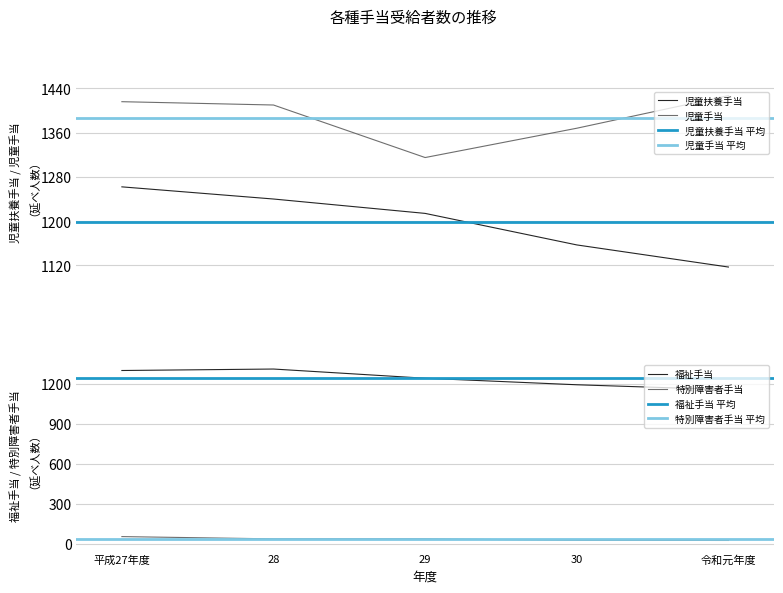

Which has a higher value, 30 or 令和元年度?

30